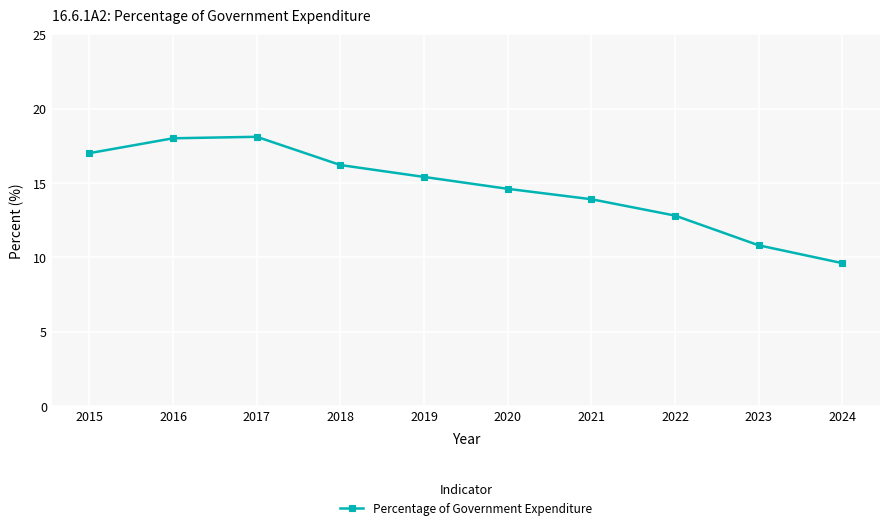

What is the sum of all values?

146.4